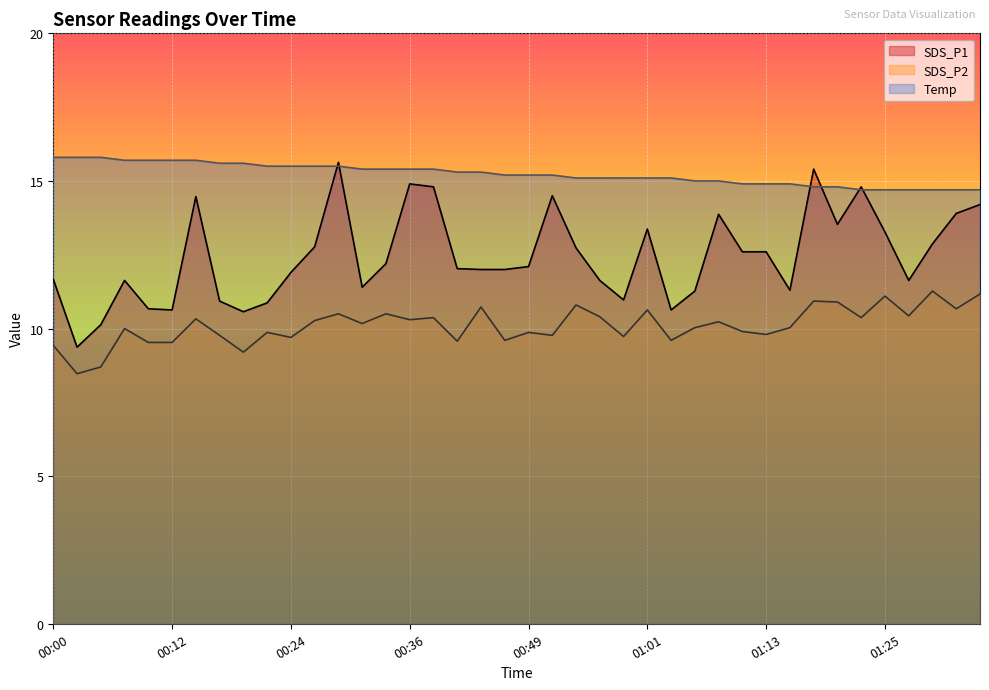

At which category does the chart reach its minimum across all series?

00:02